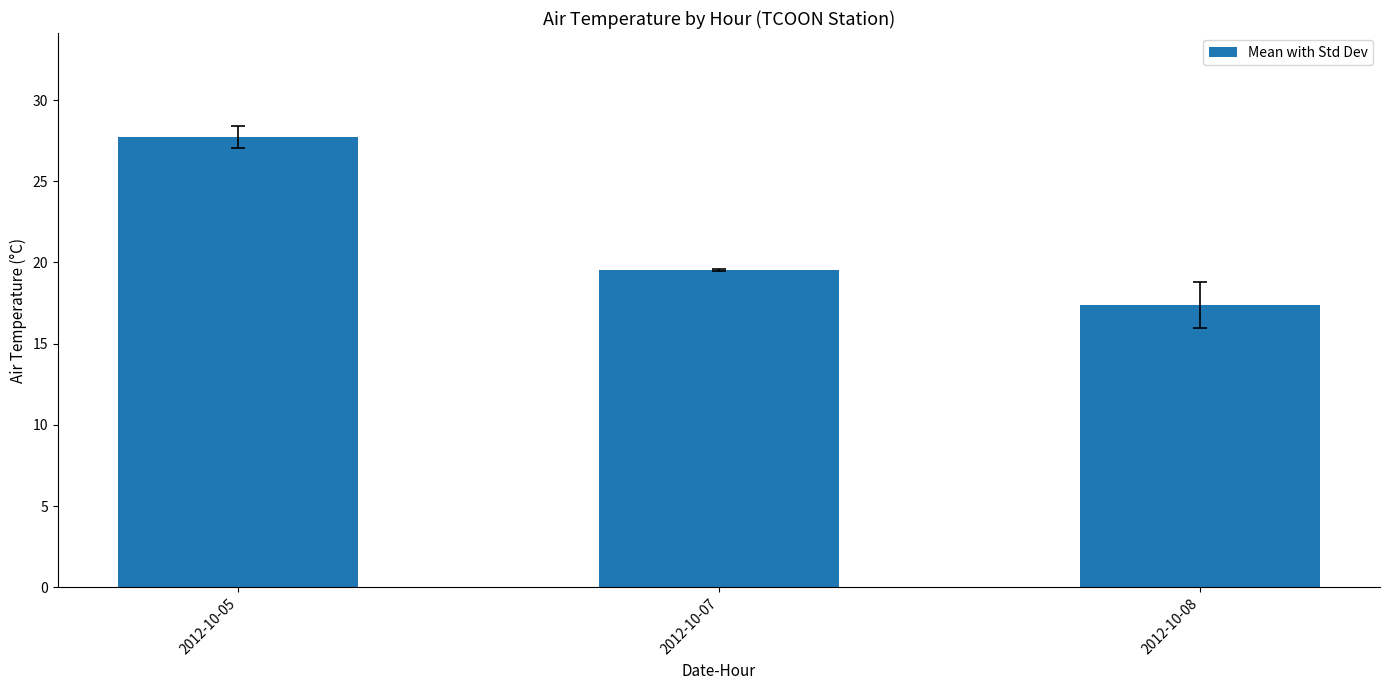

The value at 2012-10-05 is 27.7. True or false?

True